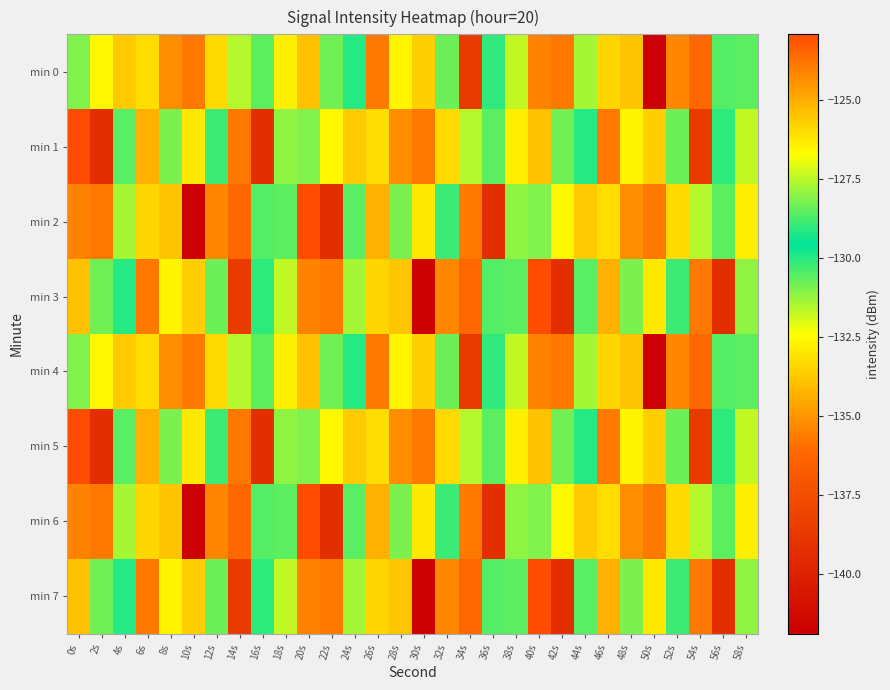

At which category is the sum across all series the highest?

0s